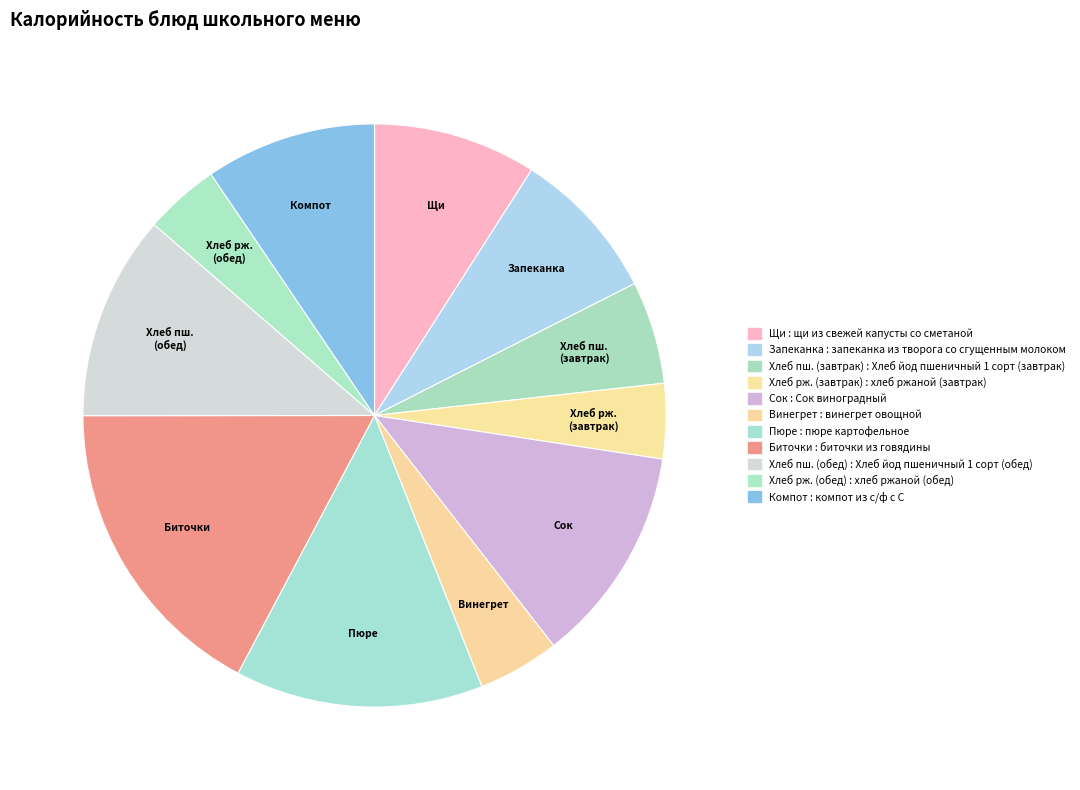

What is the largest slice in the pie chart?

Биточки